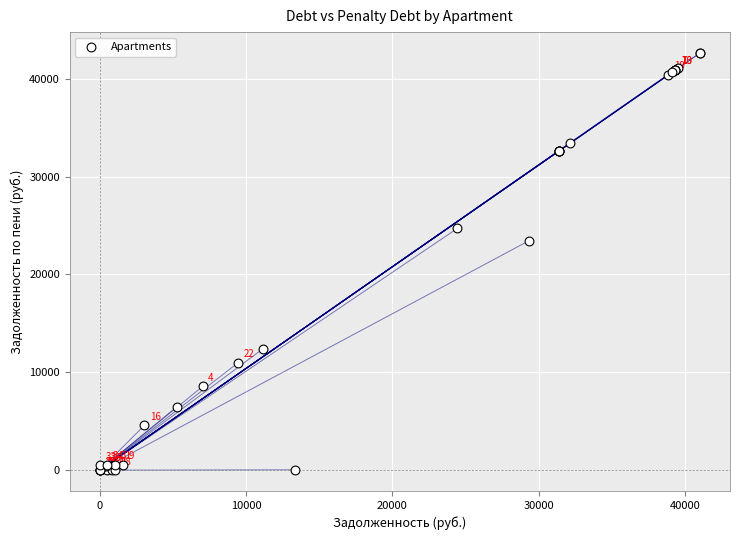

What Y value in the scatter plot is closest to 21313?

23435.9